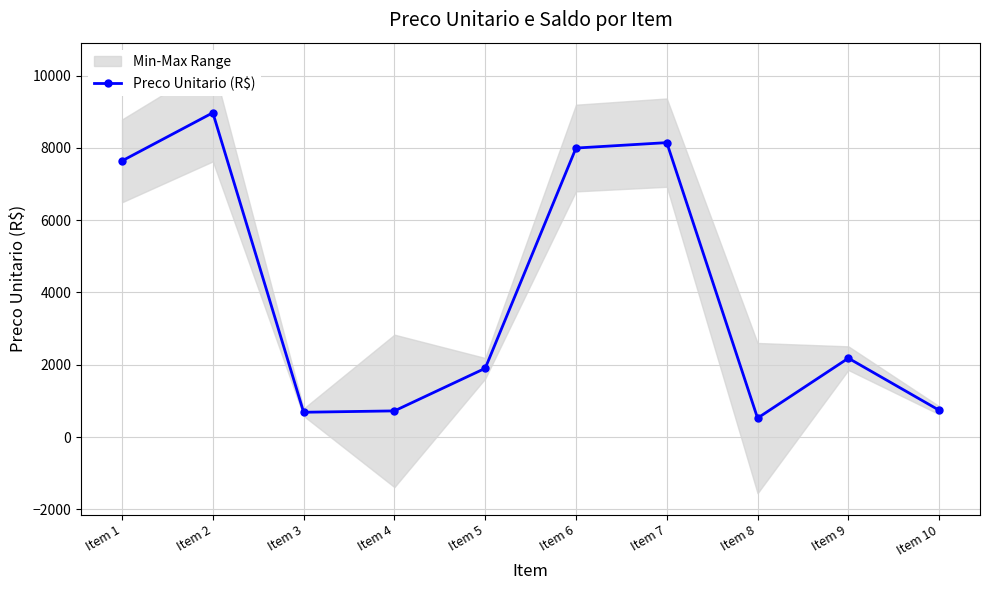

Where is the first local minimum?

Item 3